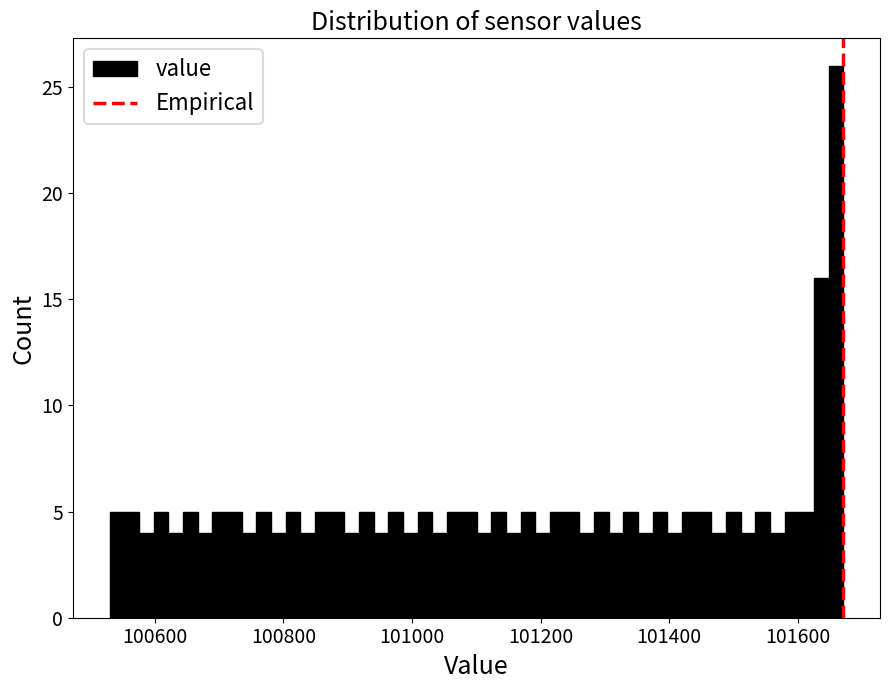

Read against the x-axis, roughly where is the centre of the tallest bar?

101660